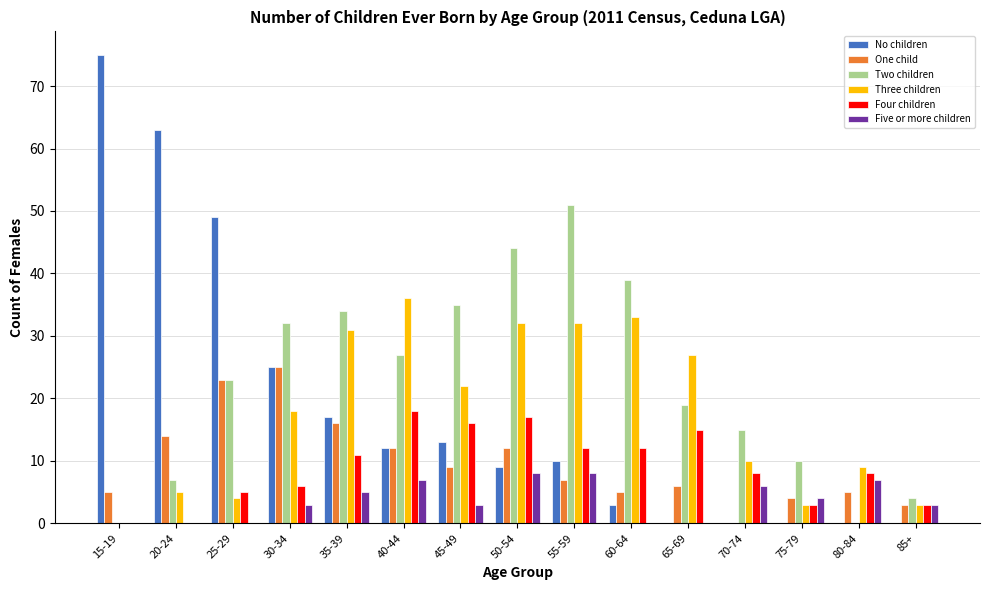

How many positive values does the Three children series have?

14